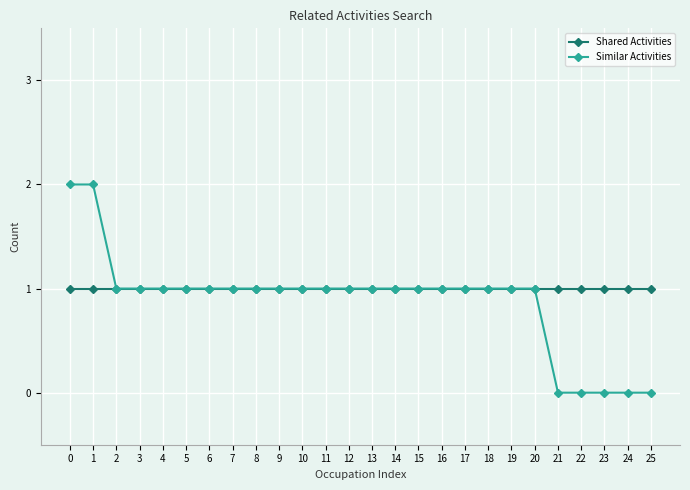

The value of Similar Activities at 12 is 2. True or false?

False